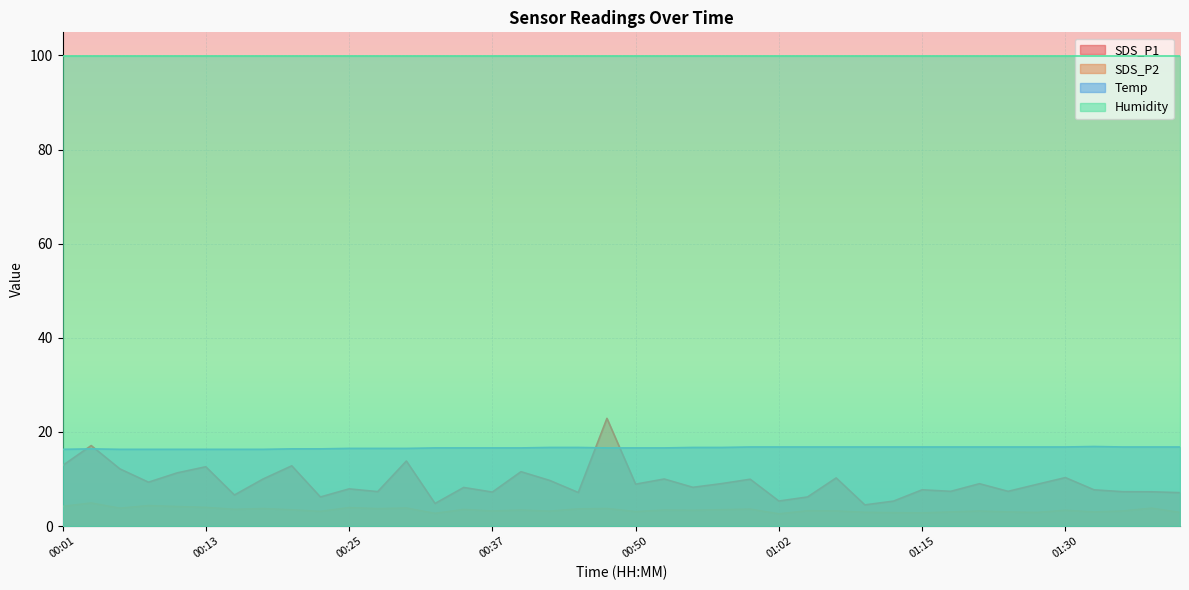

True or false: SDS_P2 and SDS_P1 cross at least once.

False